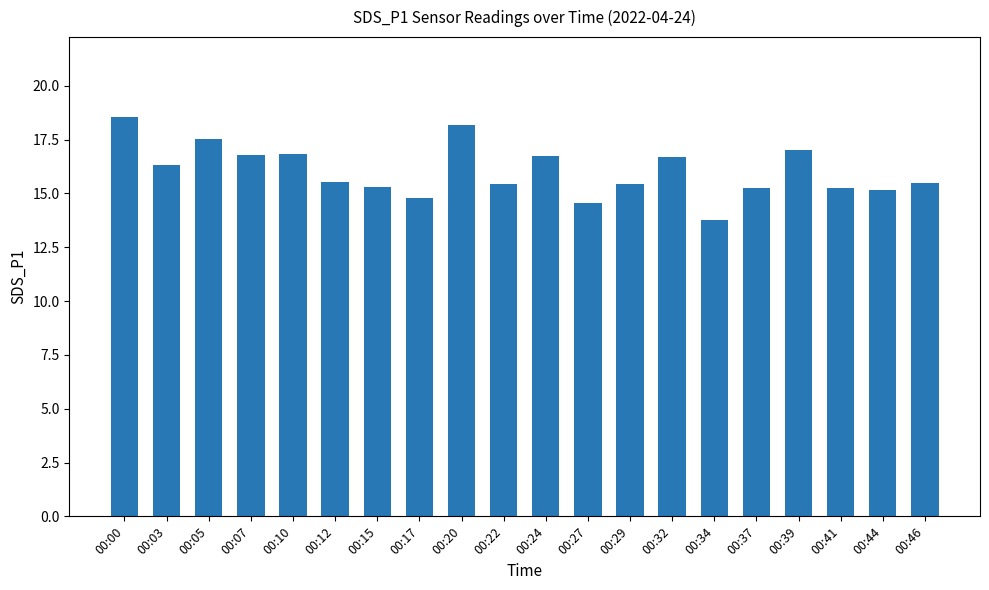

What is the sum of the values at 00:00 and 00:29?

34.0